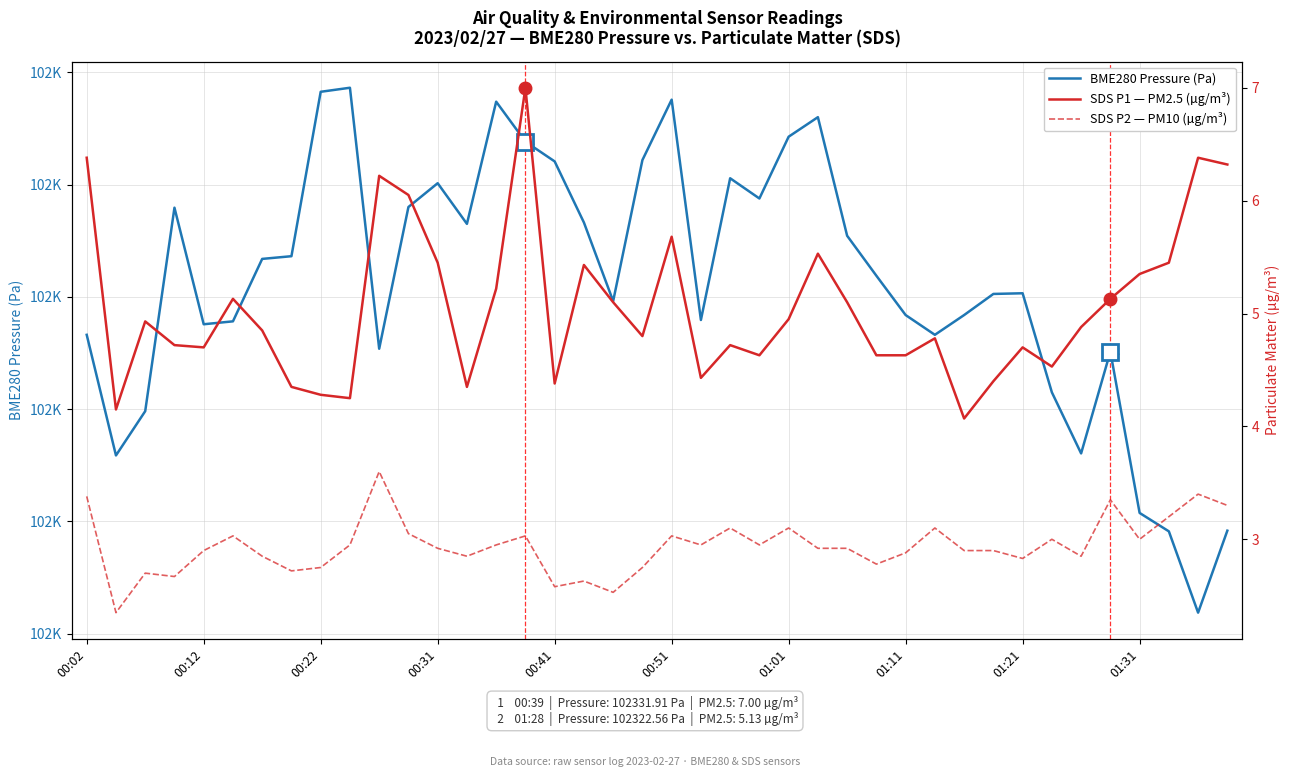

At how many categories does at least one series exceed 36672?

40